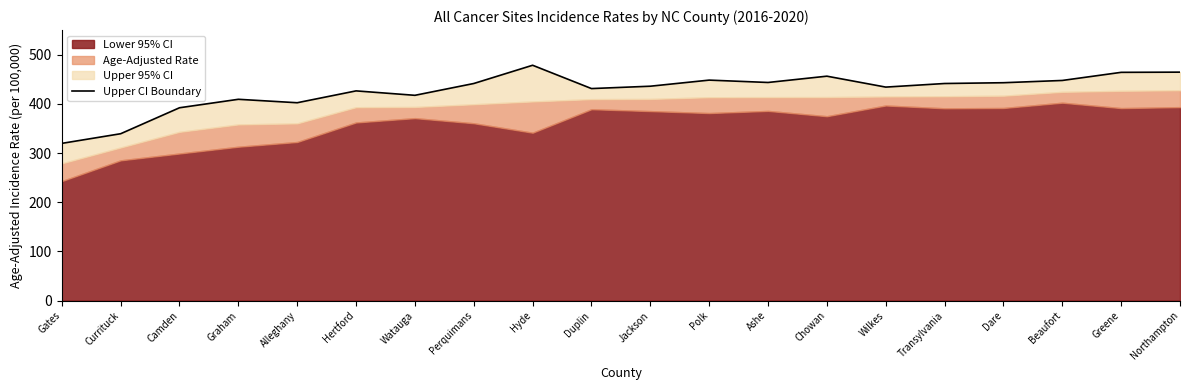

What is the smallest value displayed?

319.7